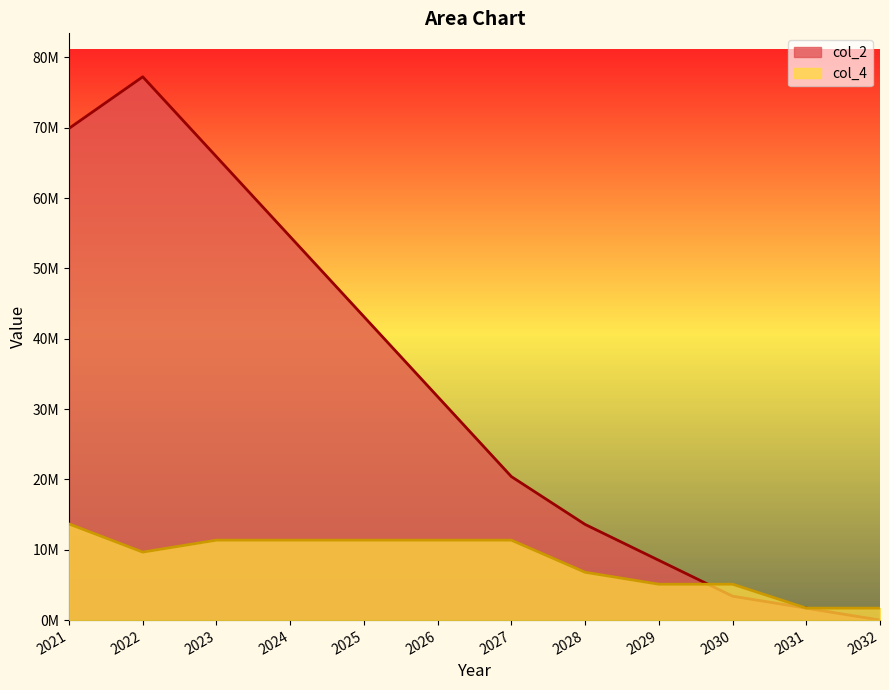

Where does the col_2 series first go above 31766666?

2021